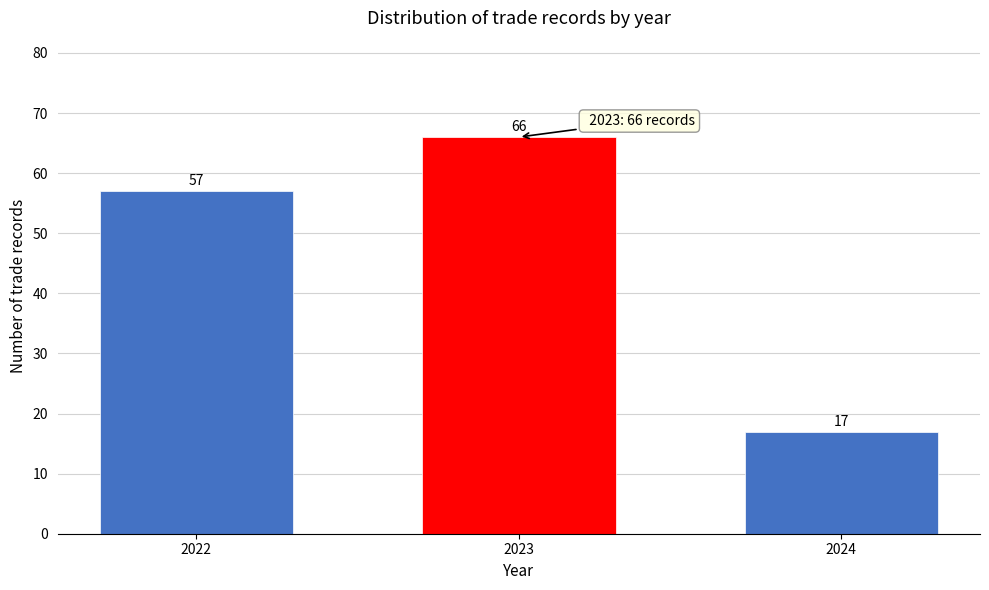

Reading left to right, list all the values displayed in this chart.

2022=57	2023=66	2024=17